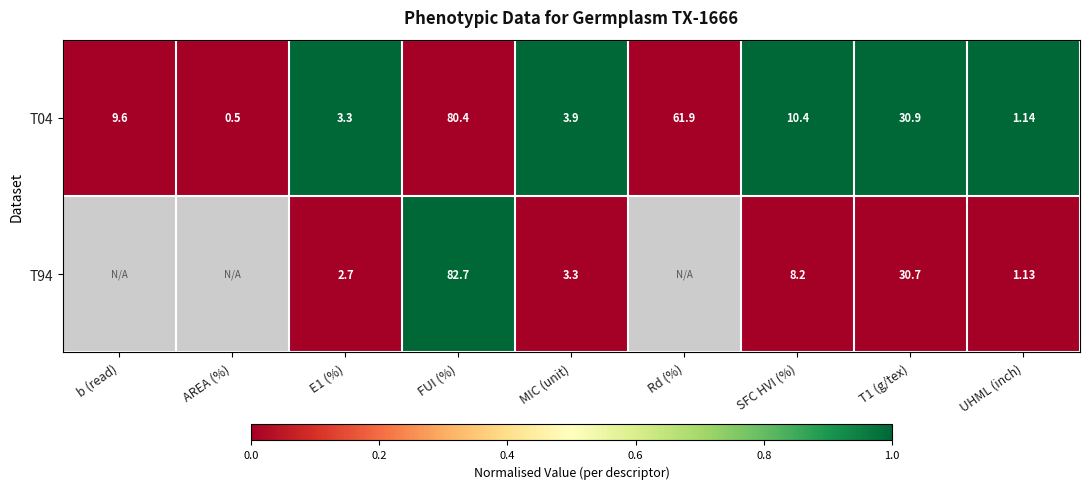

Is the value of T04 at UHML (inch) greater than the value of T94 at T1 (g/tex)?

No